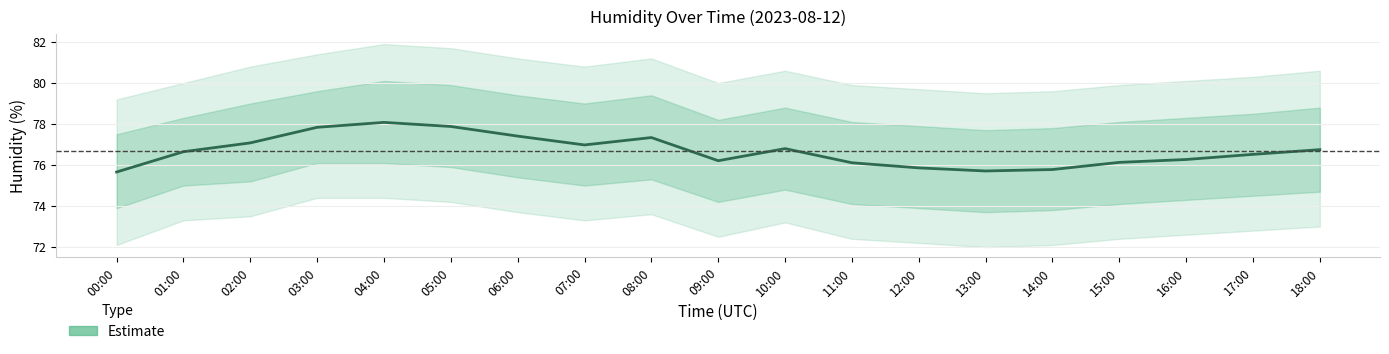

Does the chart have visible grid lines?

Yes